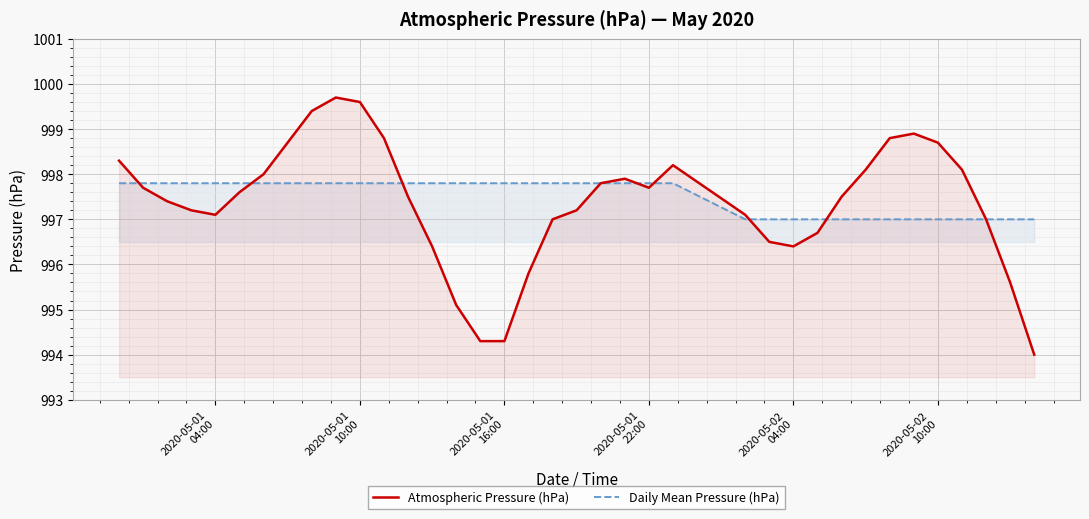

What is the highest value of the Atmospheric Pressure (hPa) series?

999.7